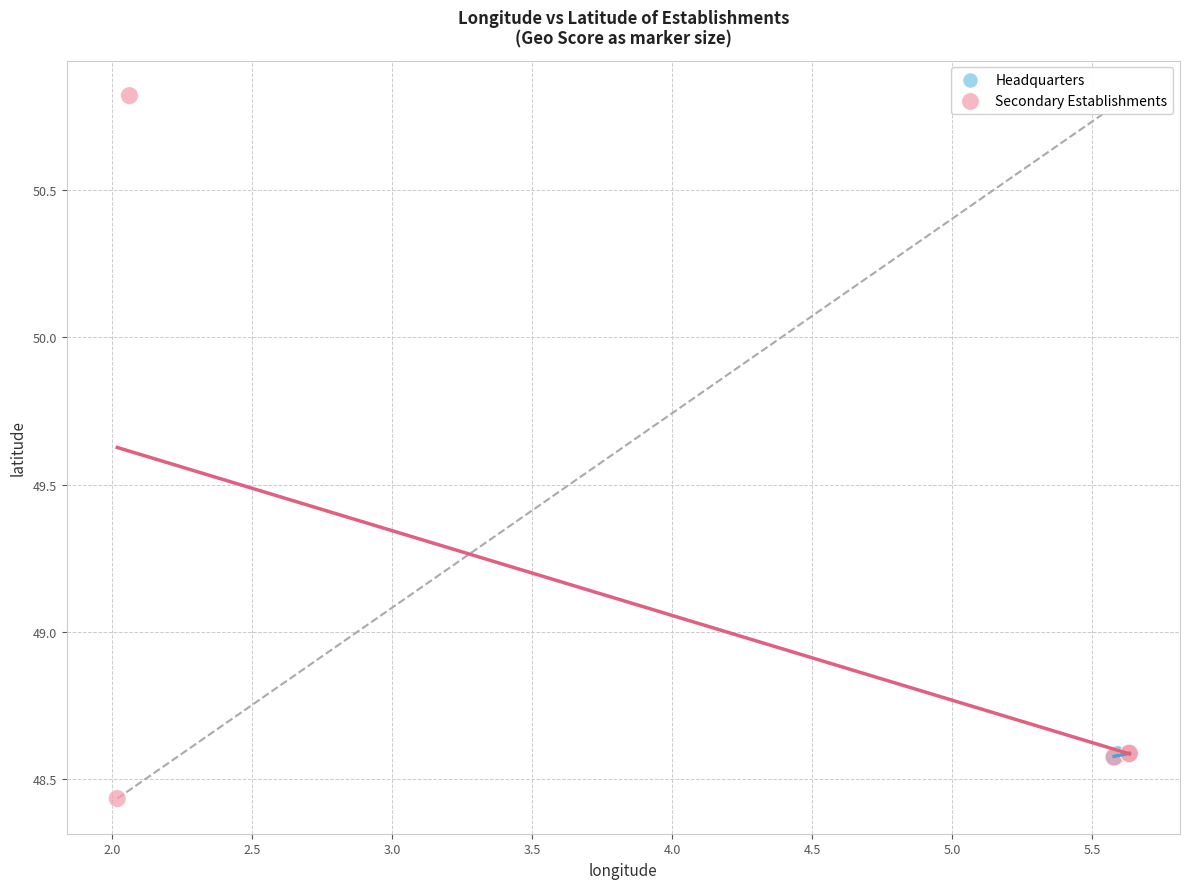

What are all the series names shown in the legend?

Headquarters, Secondary Establishments